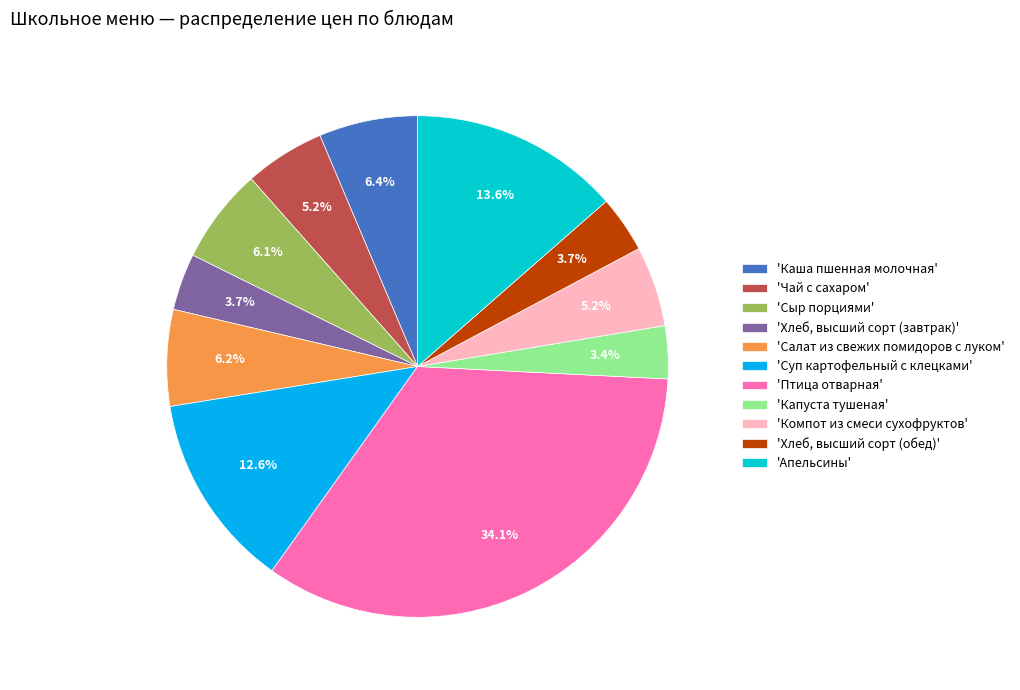

Which has a higher value, 'Хлеб, высший сорт (завтрак)' or 'Каша пшенная молочная'?

'Каша пшенная молочная'